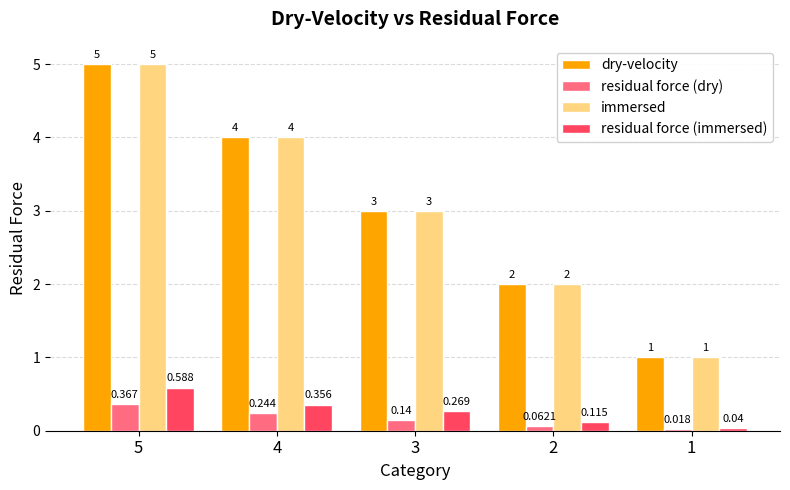

Is the value of residual force (dry) at 4 greater than the value of immersed at 5?

No